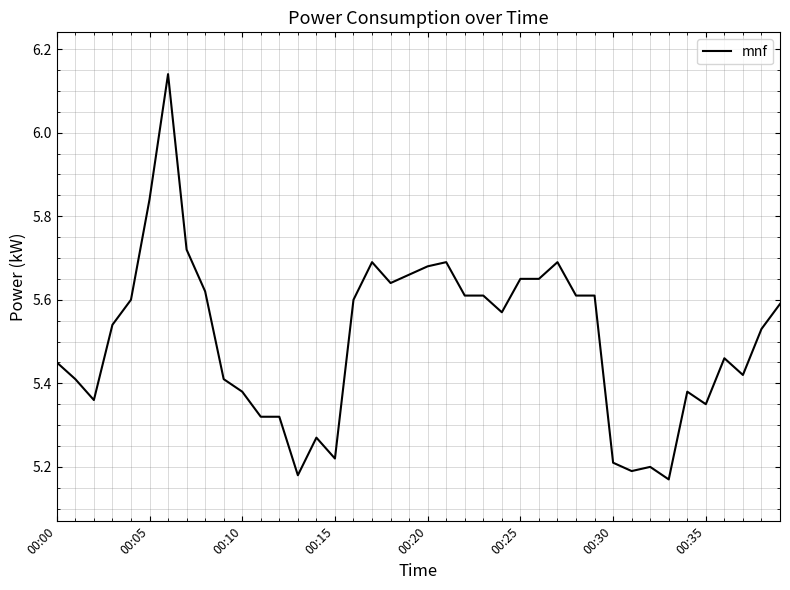

What is the difference between the maximum and minimum values?

1.0